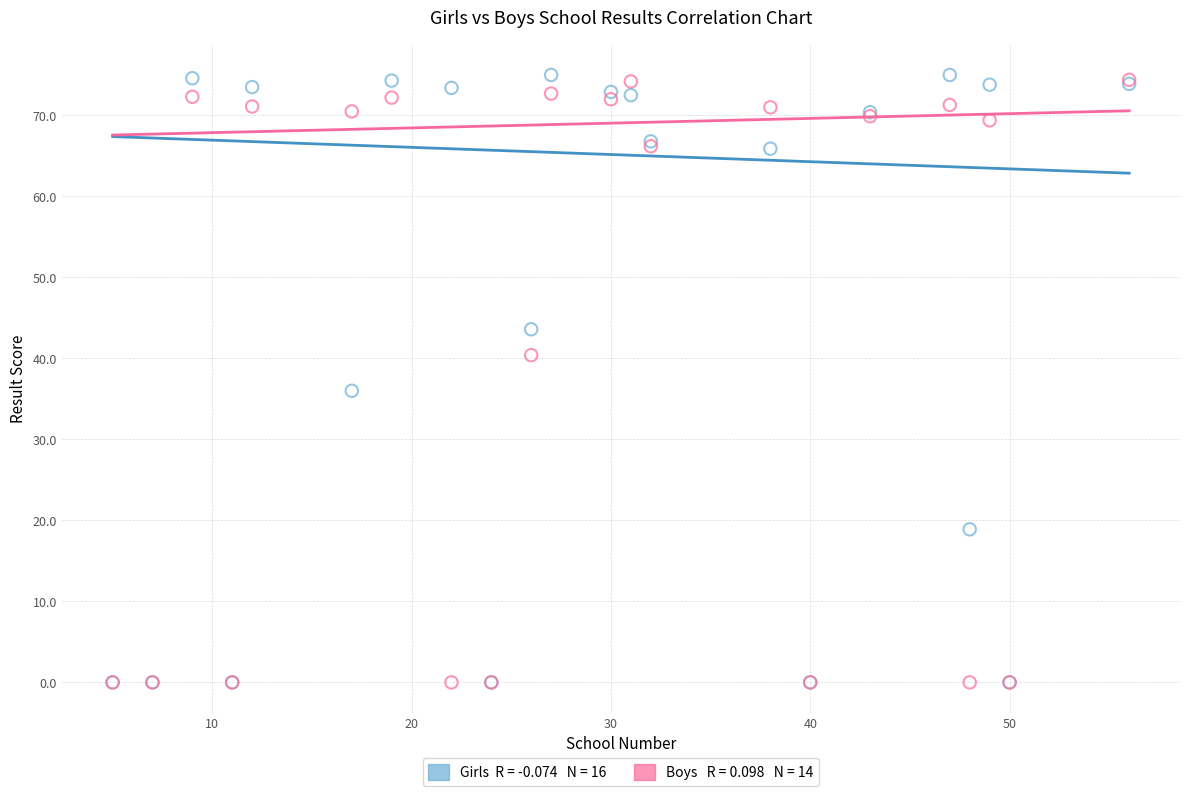

Across all series, what Y value is closest to 37?

36.0